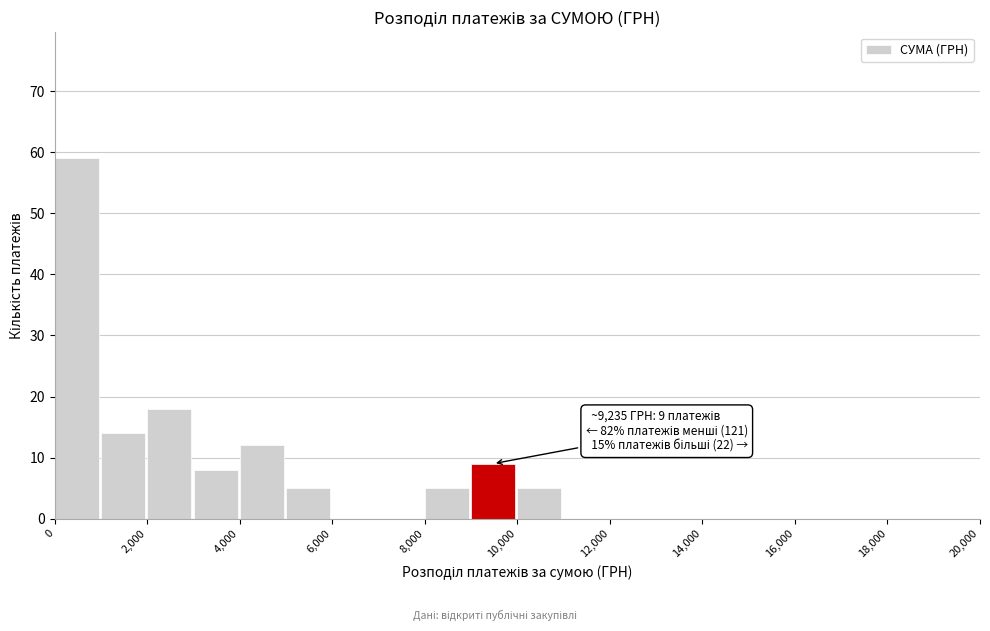

Which range on the x-axis has the tallest bar?

0 to 1000